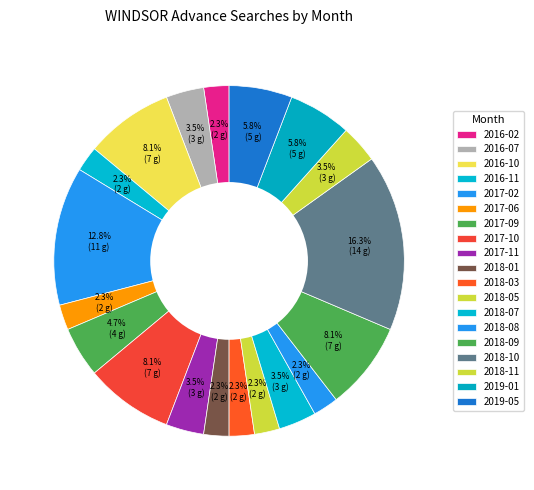

How many segments does this pie chart have?

19